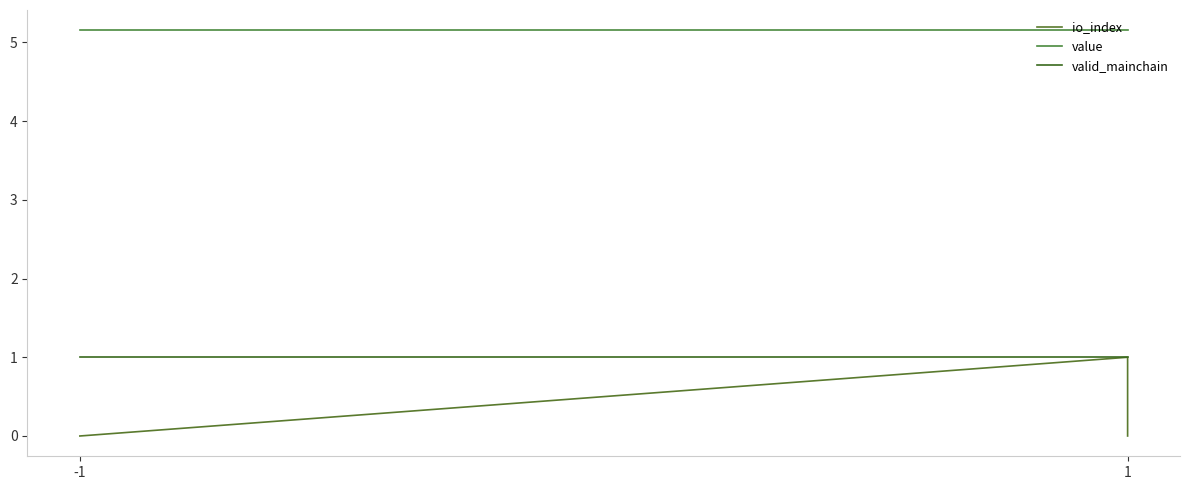

Which category has the highest value in the valid_mainchain series?

-1